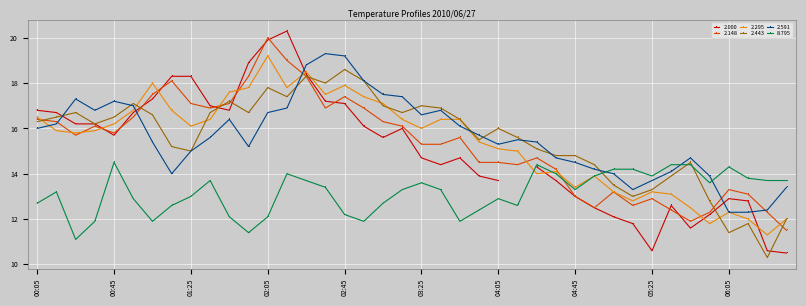

True or false: 2.148 has more than 2 interior local peaks.

True